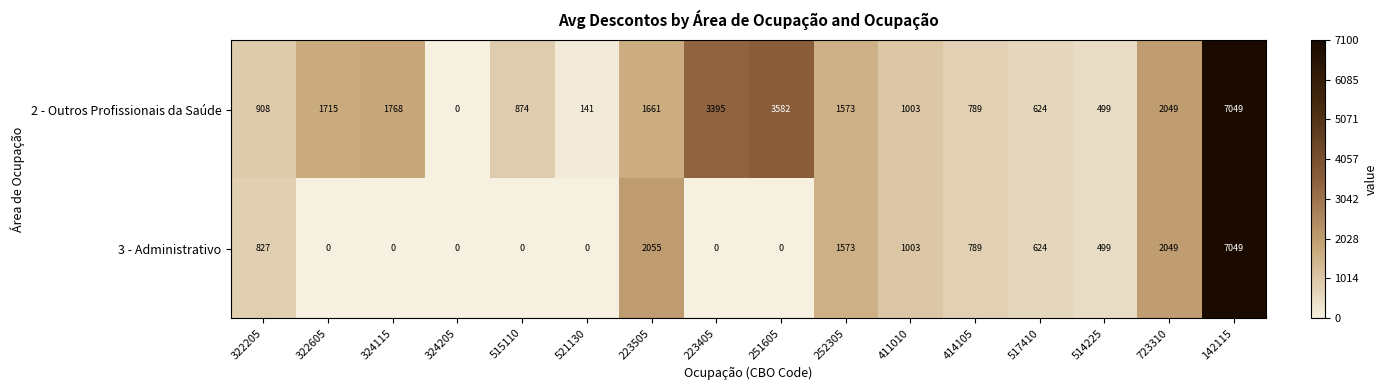

What is the total value across all series at 414105?

1578